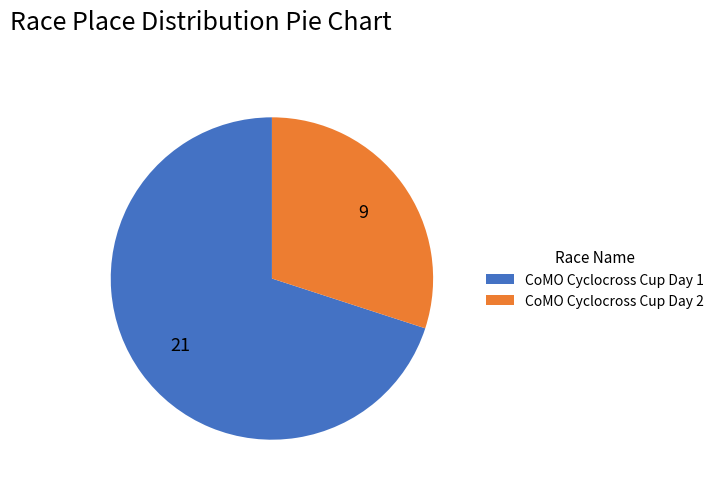

Is it true that CoMO Cyclocross Cup Day 1 is 70% of the pie?

True